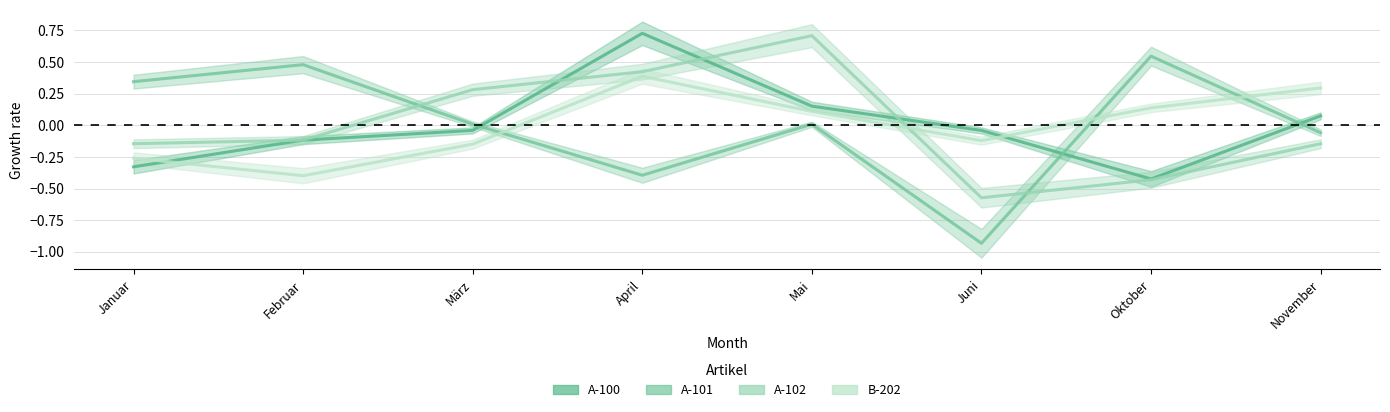

Is the value of A-100 at Februar greater than the value of B-202 at Februar?

Yes